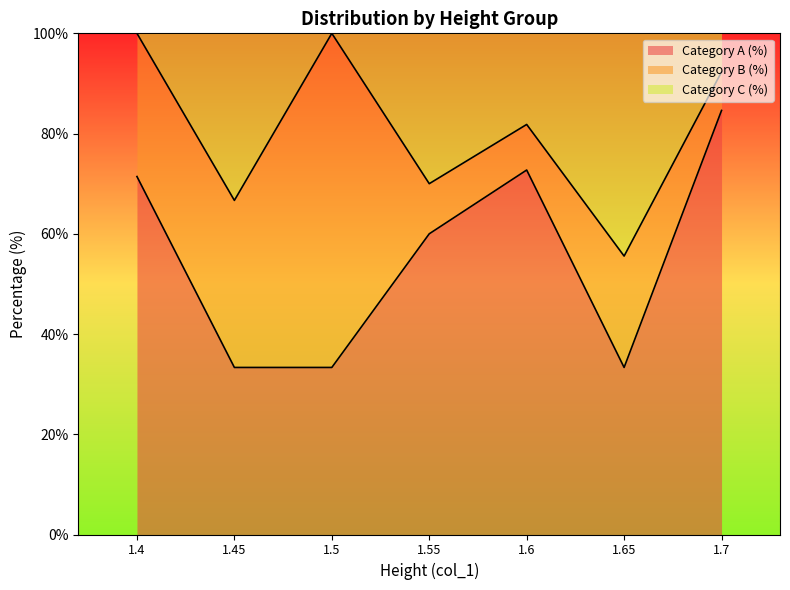

True or false: Category A (%) has more than 0 points higher than both neighbors.

True